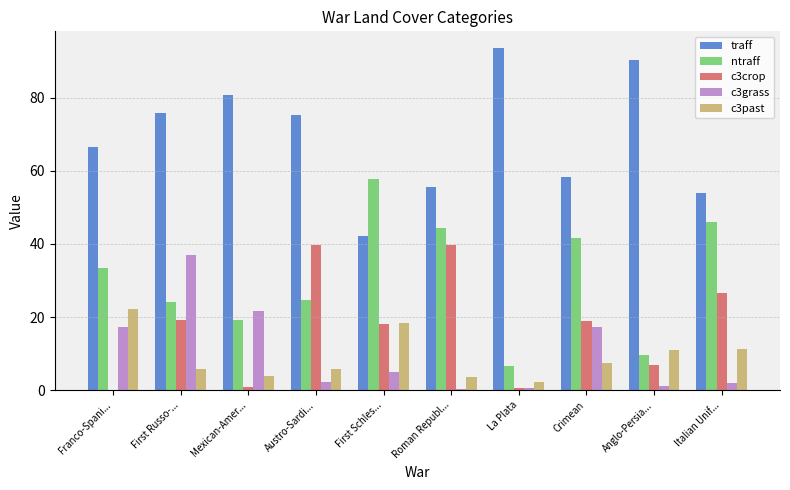

What is the difference between the traff values at Roman Republ... and First Russo-...?

20.3